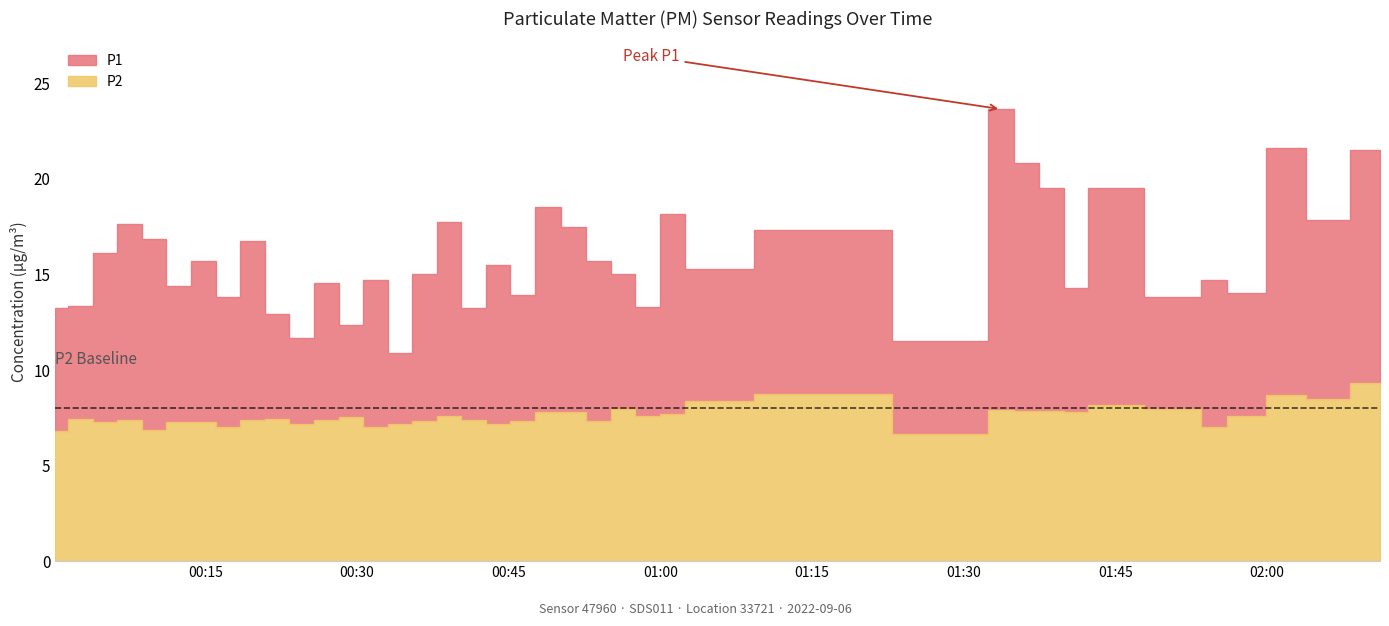

Which series has the largest range (max minus min)?

P1